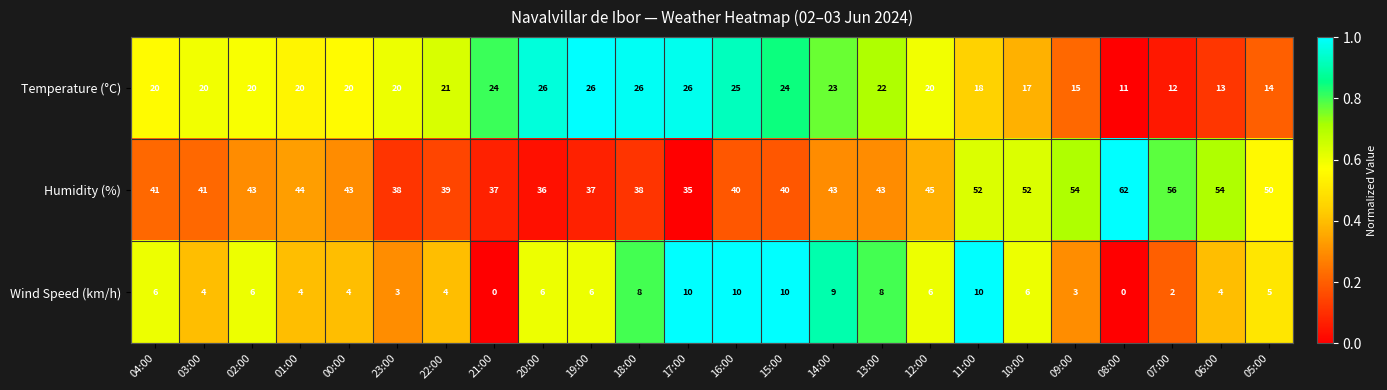

What is the sum of the Temperature (°C) values at 00:00 and 13:00?

42